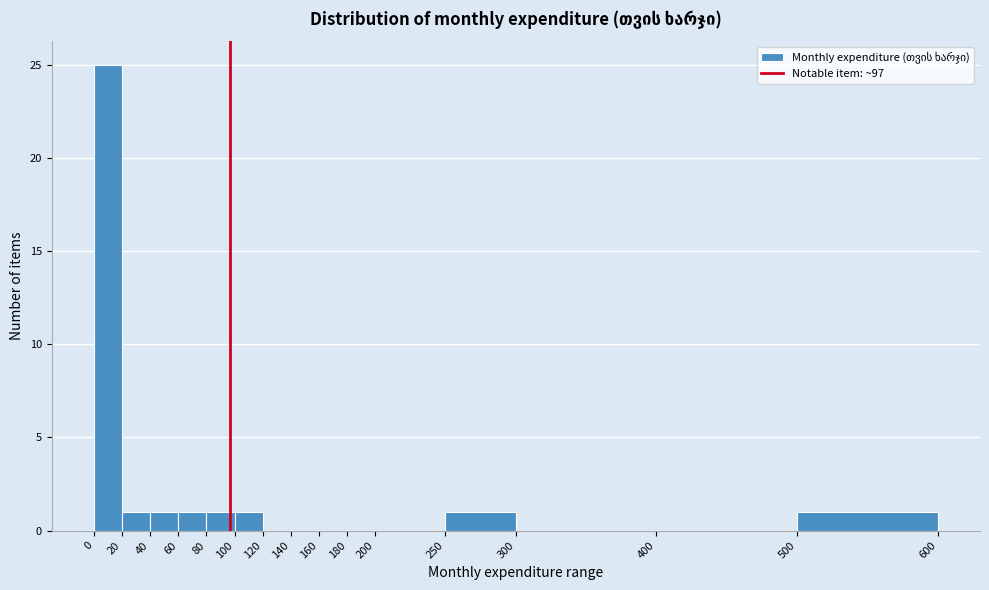

Reading left to right, transcribe this chart: for each bar, give the range it covers on the x-axis and its height. The values are not printed on the chart, so give them approximately, as read against the axis.

0 to 20: 25
20 to 40: 1
40 to 60: 1
60 to 80: 1
80 to 100: 1
100 to 120: 1
120 to 140: 0
140 to 160: 0
160 to 180: 0
180 to 200: 0
200 to 250: 0
250 to 300: 1
300 to 400: 0
400 to 500: 0
500 to 600: 1